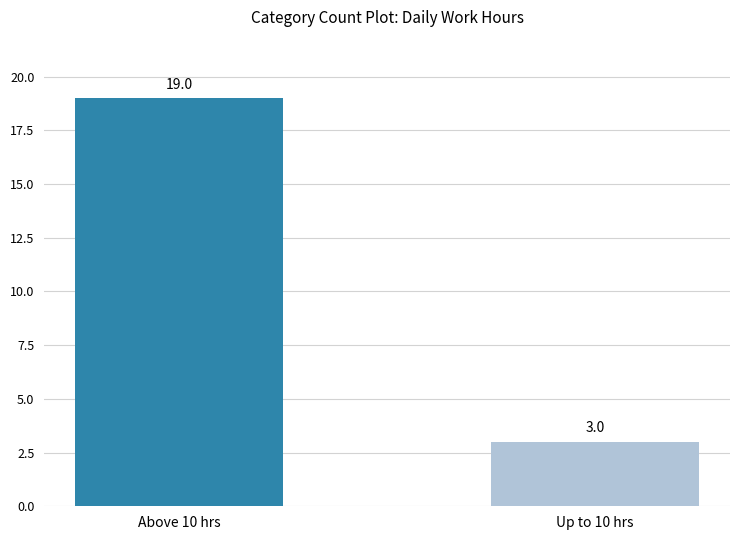

Count the number of categories in the chart.

2